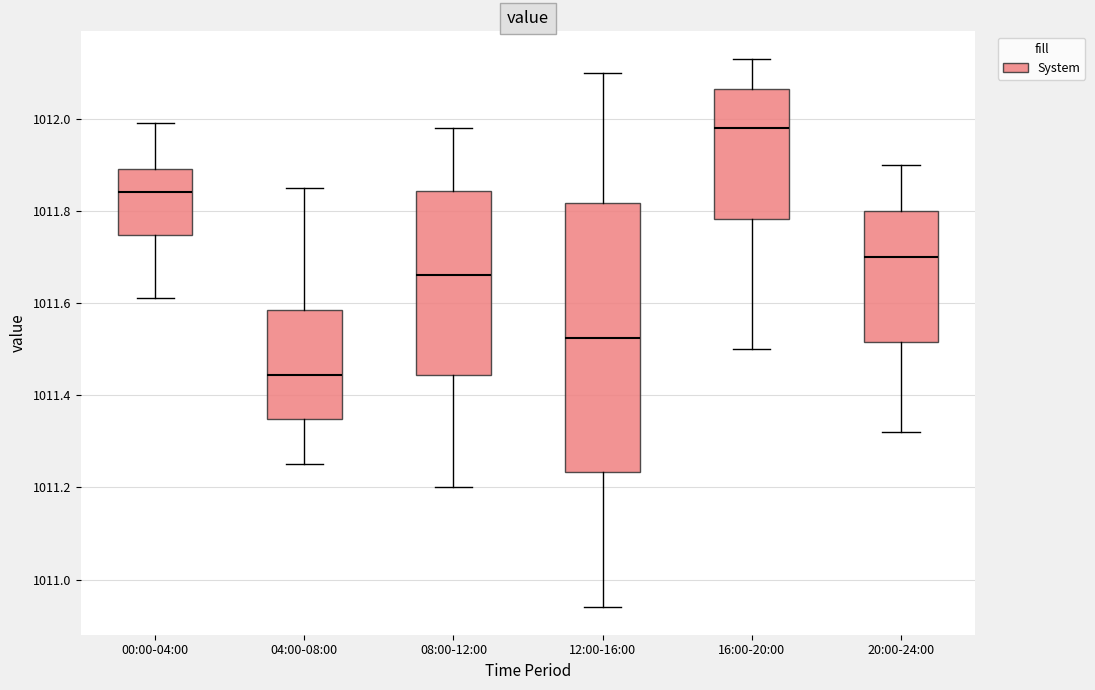

Where does the median line of the box for 12:00-16:00 sit on the y-axis? The values are not printed on the chart, so give them approximately, as read against the axis.

1011.52